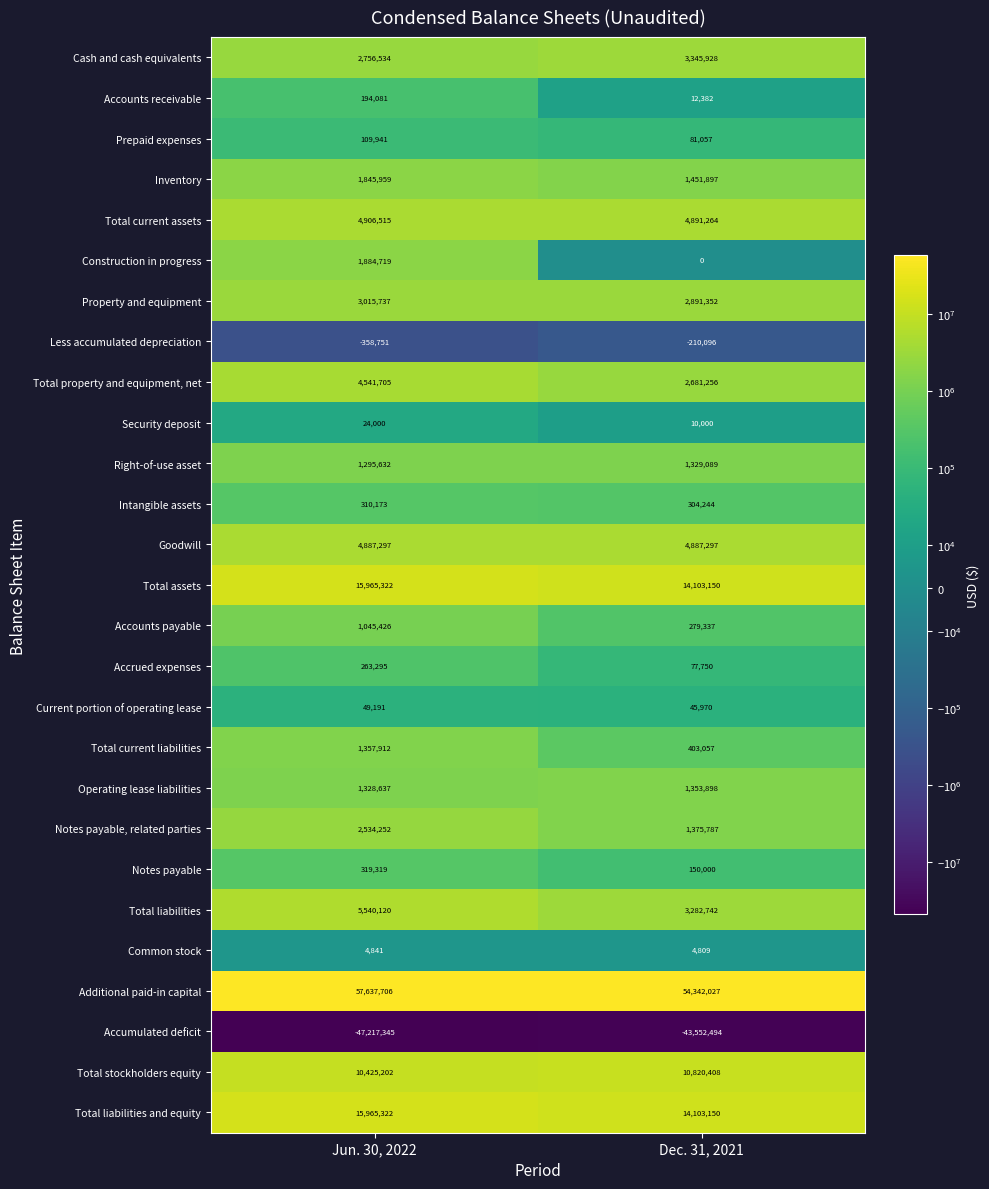

At which category is the sum across all series the highest?

Jun. 30, 2022